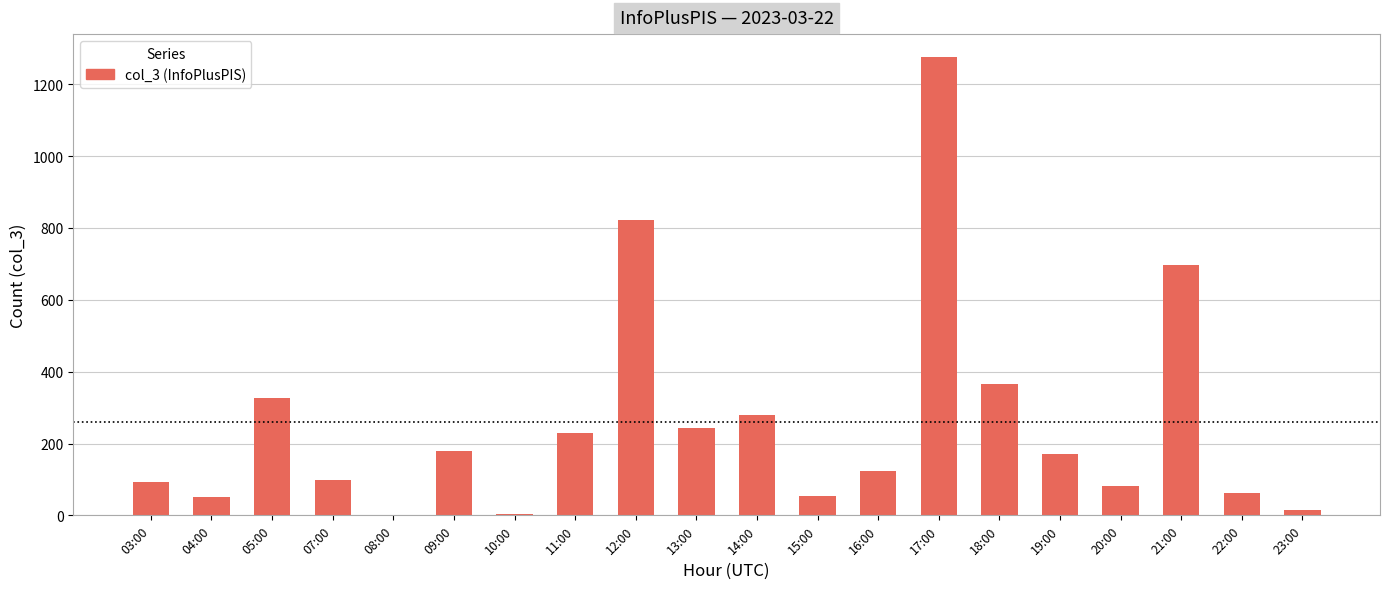

What is the maximum value shown in the chart?

1276